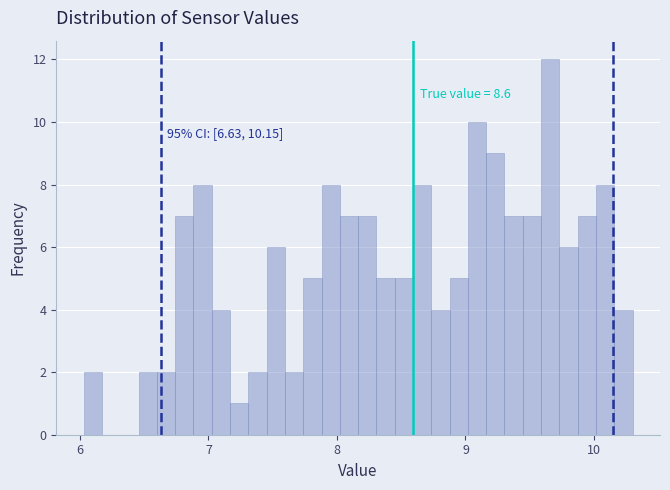

Read against the x-axis, roughly where is the centre of the tallest bar?

9.7